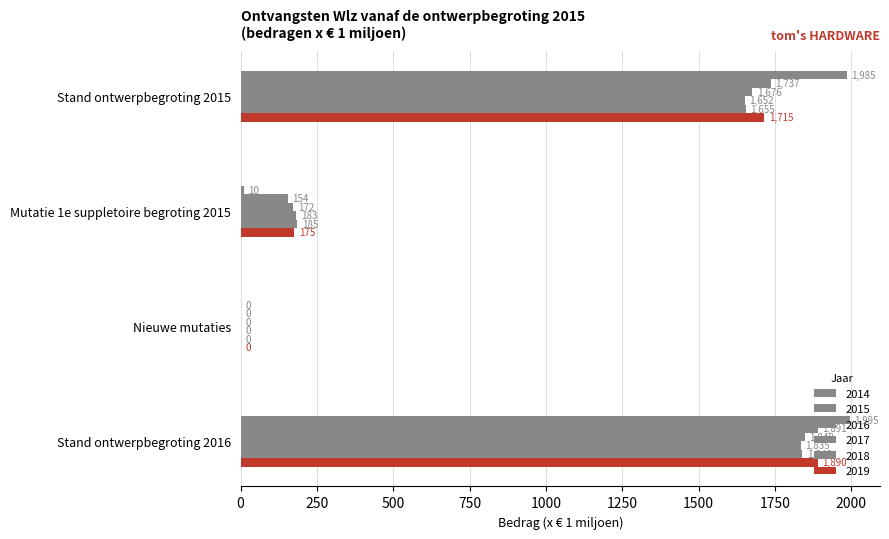

What position from the right is Stand ontwerpbegroting 2015?

4